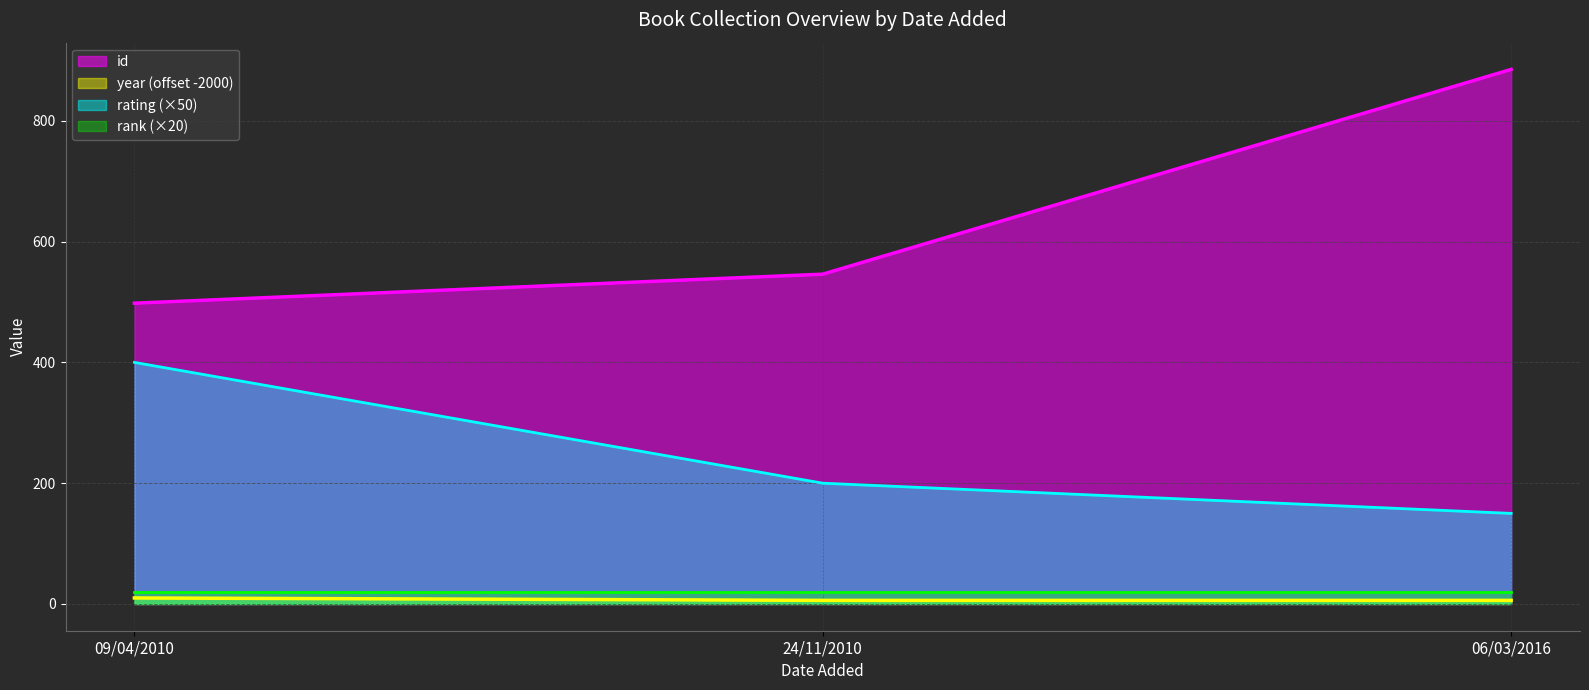

At which label does id reach its peak?

06/03/2016